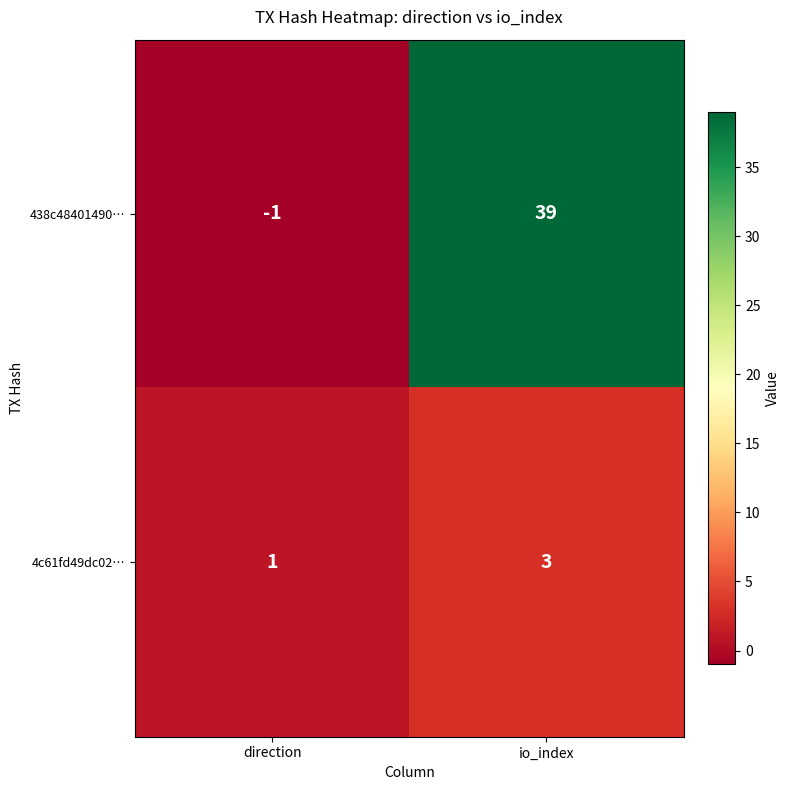

Reading right to left, what are all the values shown in this chart?

438c48401490…: 39	-1
4c61fd49dc02…: 3	1